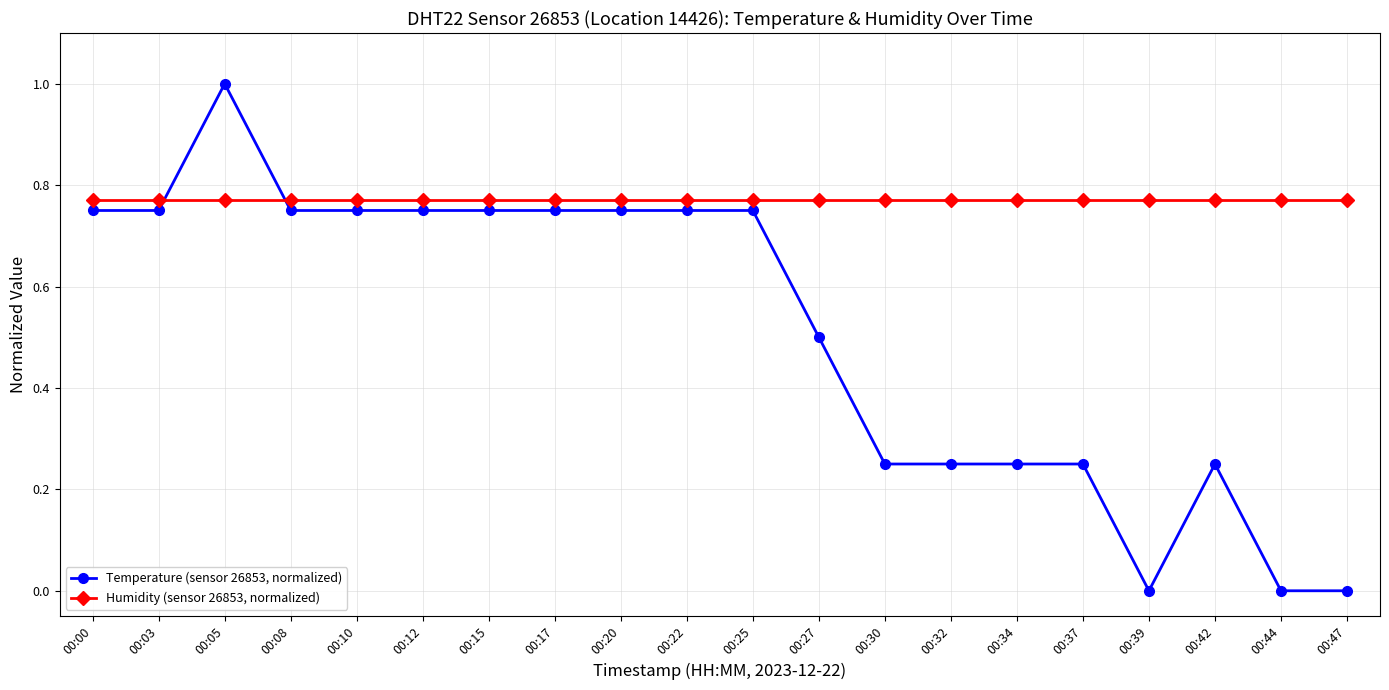

Which series has the largest total across all categories?

Humidity (sensor 26853, normalized)